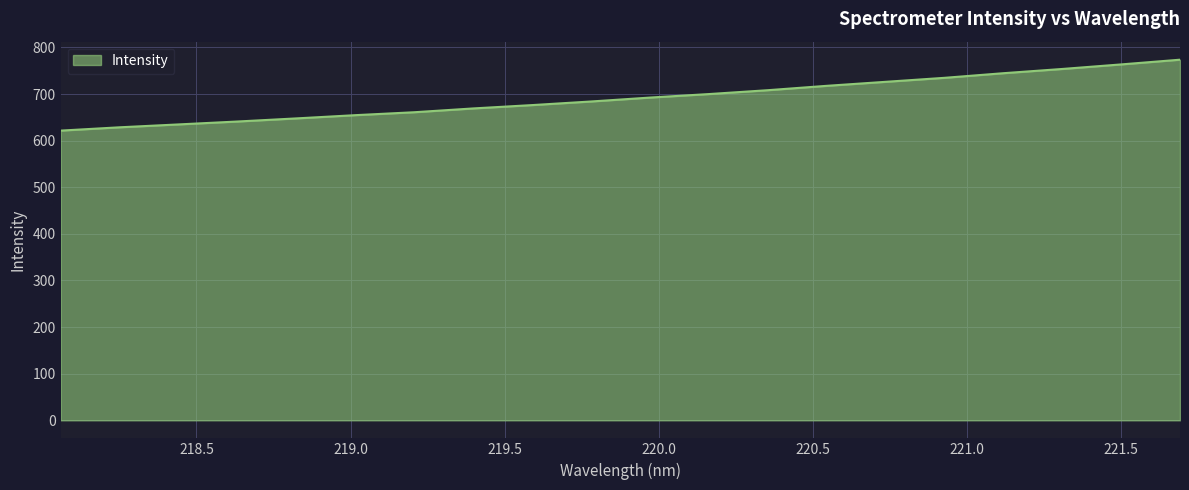

What is the difference between the maximum and minimum values?

152.1